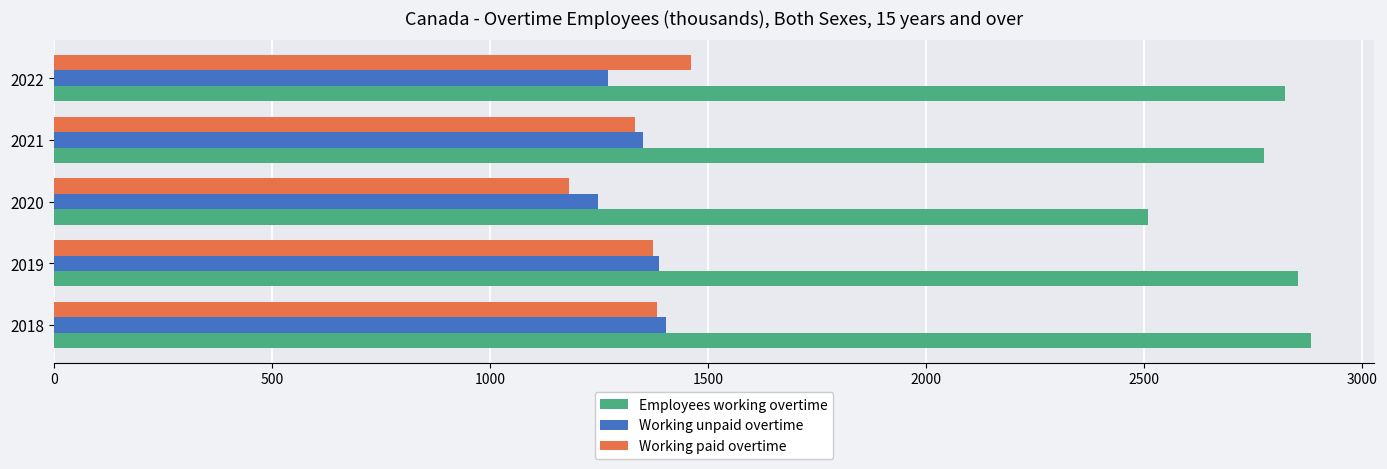

Is it true that Working paid overtime equals 2470.4 at 2022?

False